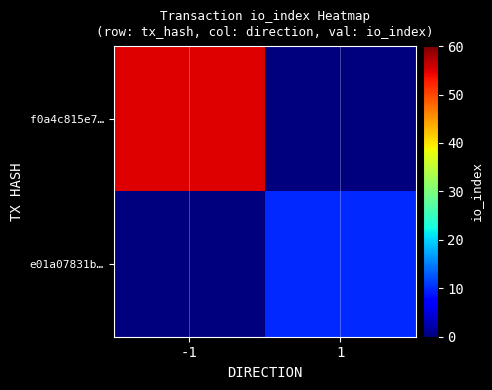

At how many categories does at least one series exceed 2?

2